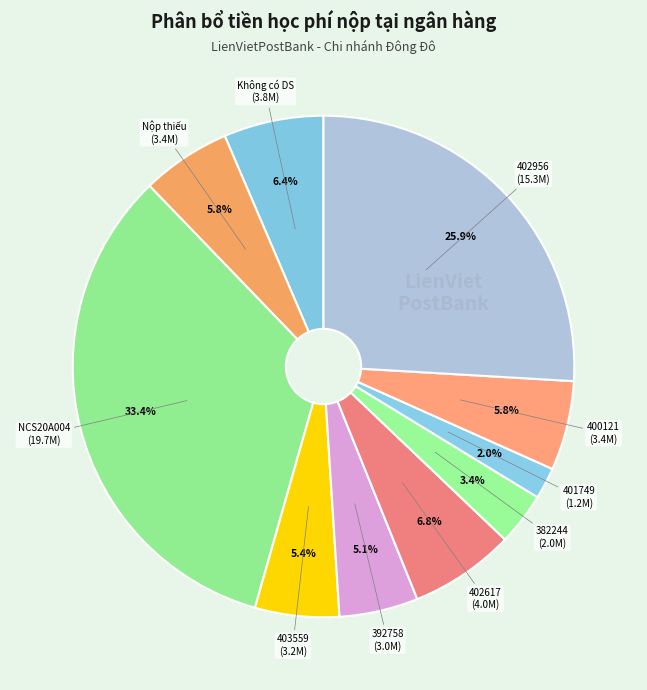

How many segments does this pie chart have?

10